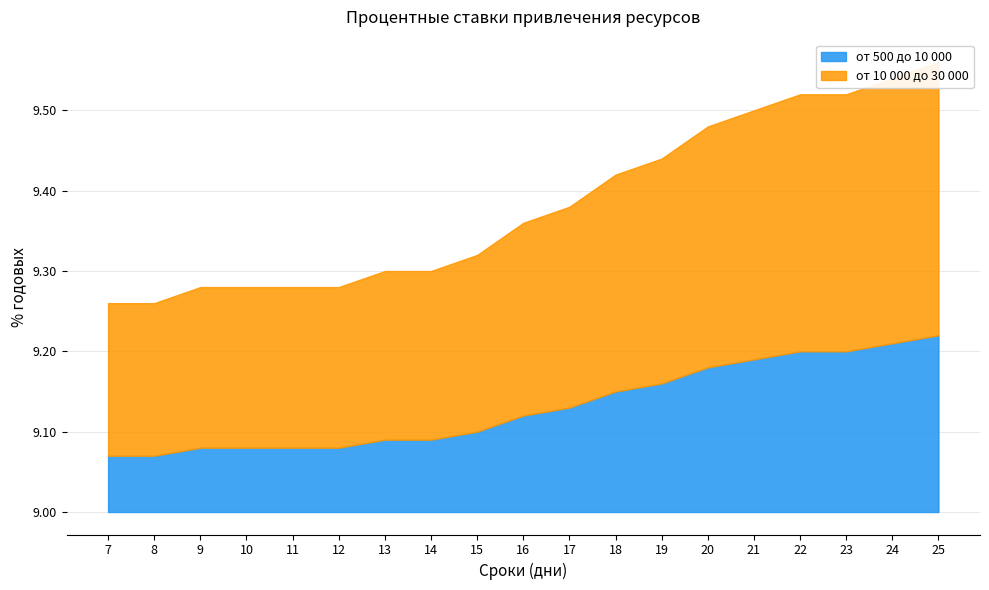

What are all the series names shown in the legend?

от 500 до 10 000, от 10 000 до 30 000